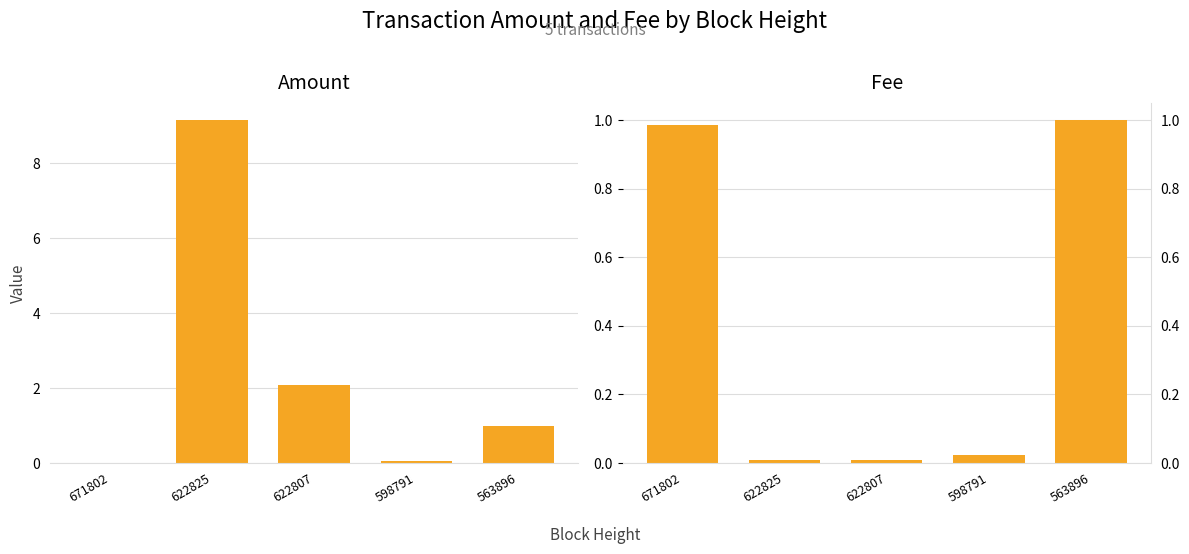

What is the total value across all series at 622825?

9.2